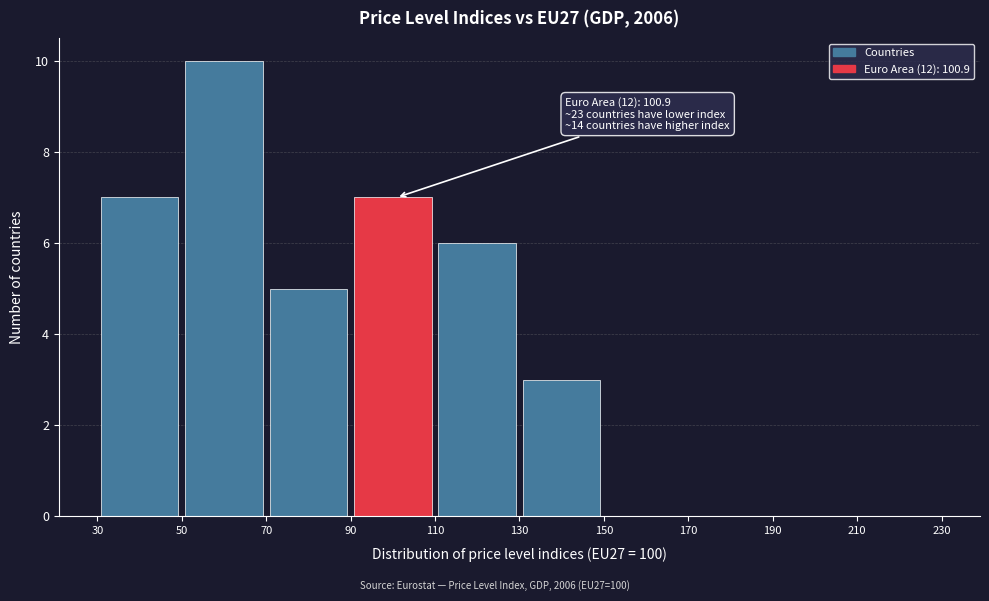

Which range on the x-axis has the tallest bar?

50 to 70